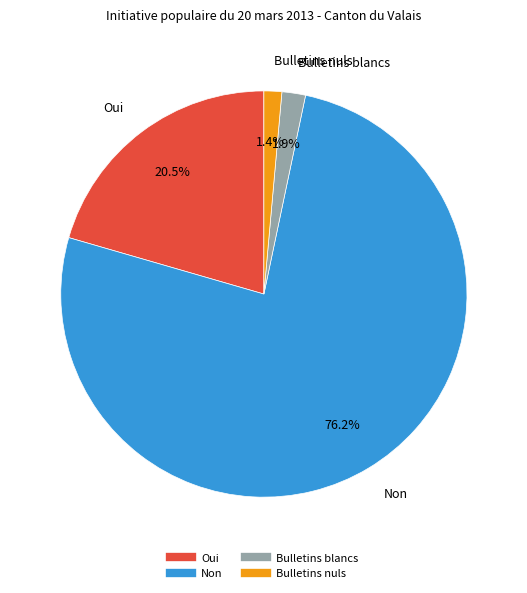

Which has a higher value, Non or Bulletins nuls?

Non